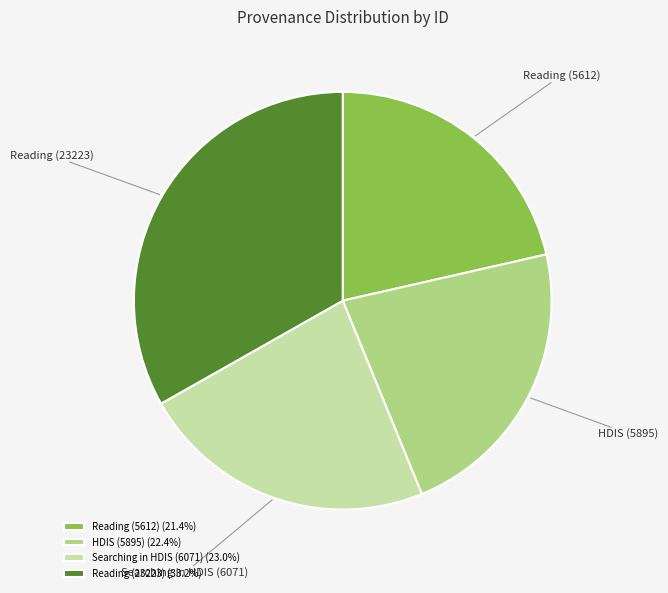

How many segments does this pie chart have?

4